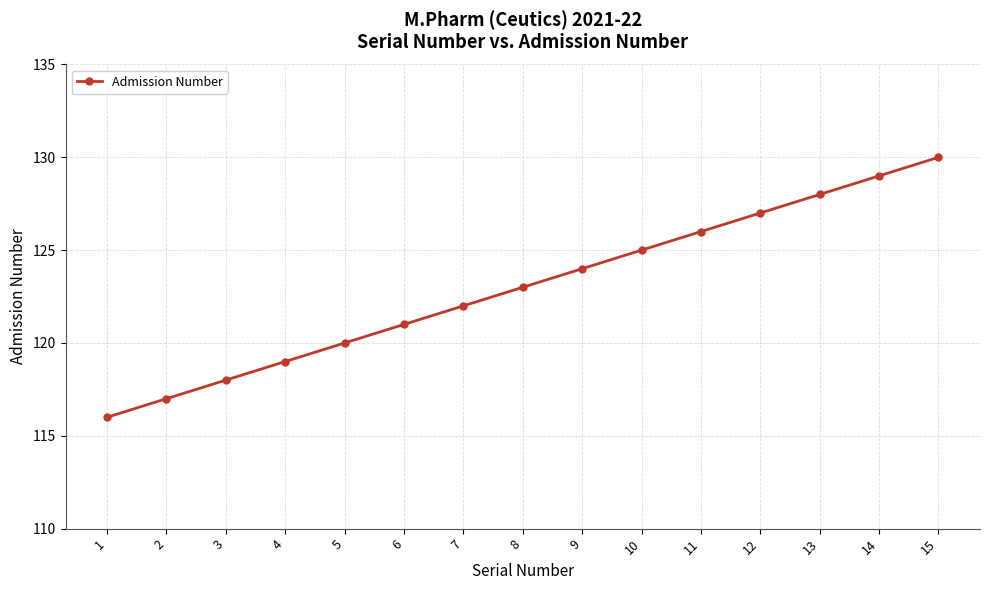

List the labels in order of value, smallest first.

1, 2, 3, 4, 5, 6, 7, 8, 9, 10, 11, 12, 13, 14, 15